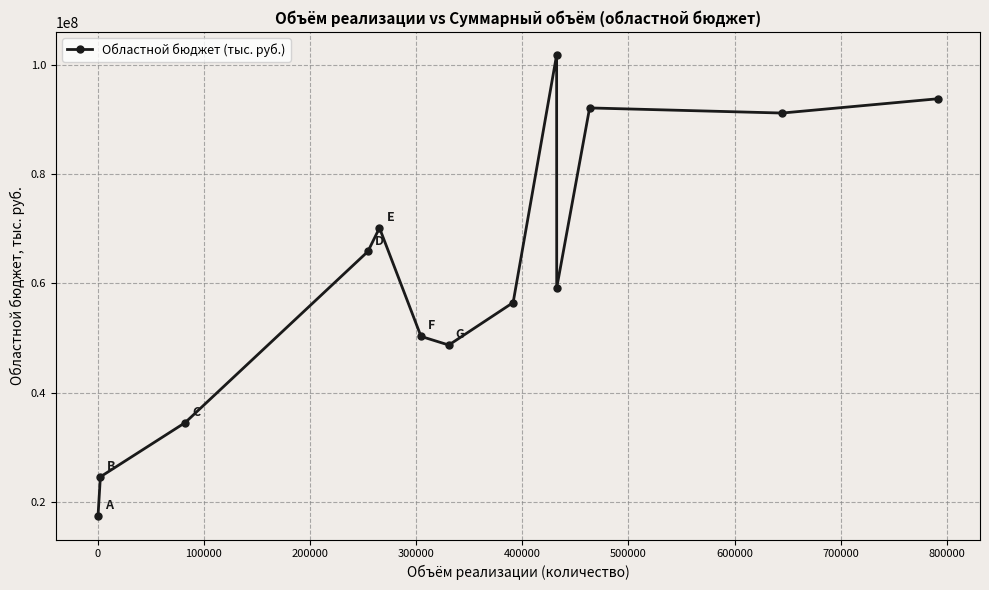

How many points are higher than both their immediate neighbors (excluding endpoints)?

3